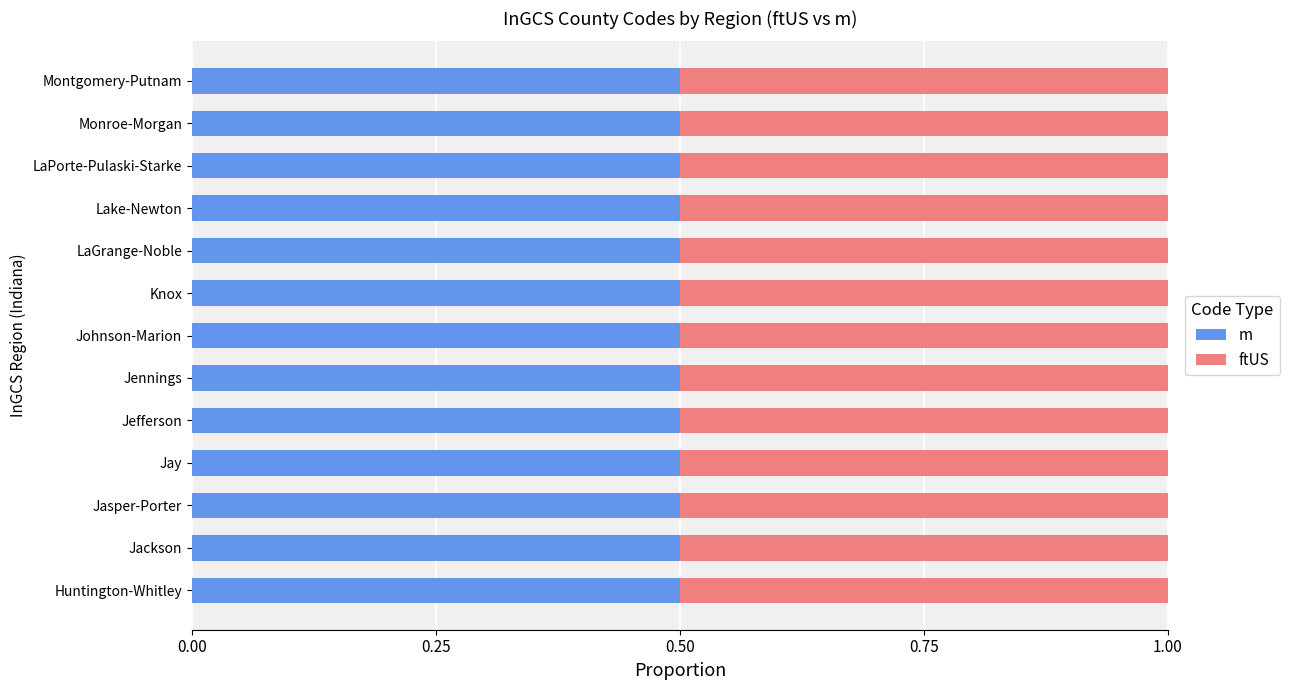

What is the total value across all series at Jasper-Porter?

1.0